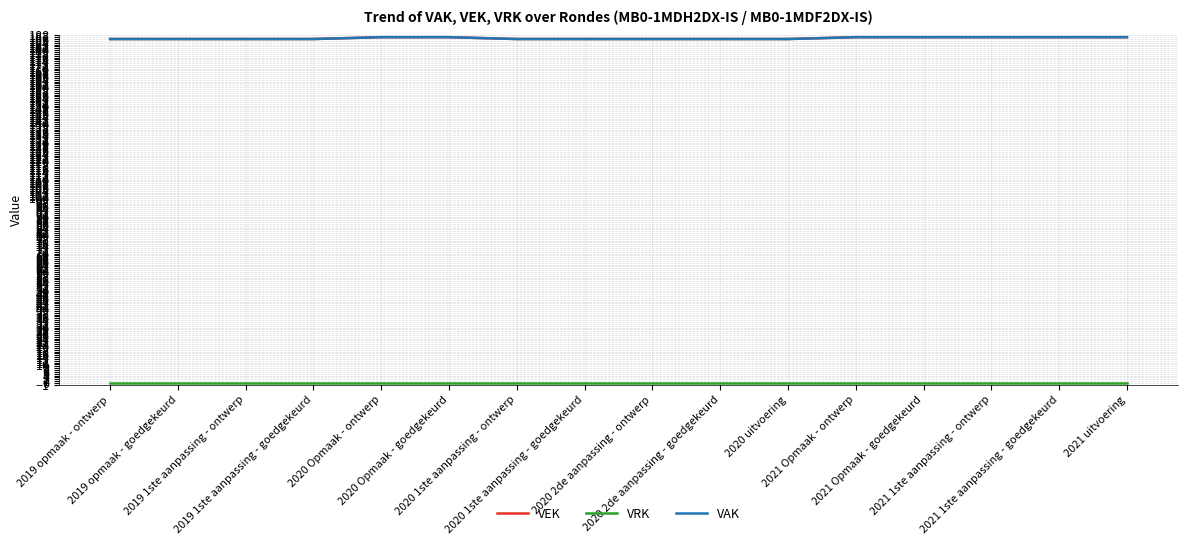

Is this an area chart (filled region under the line)?

No